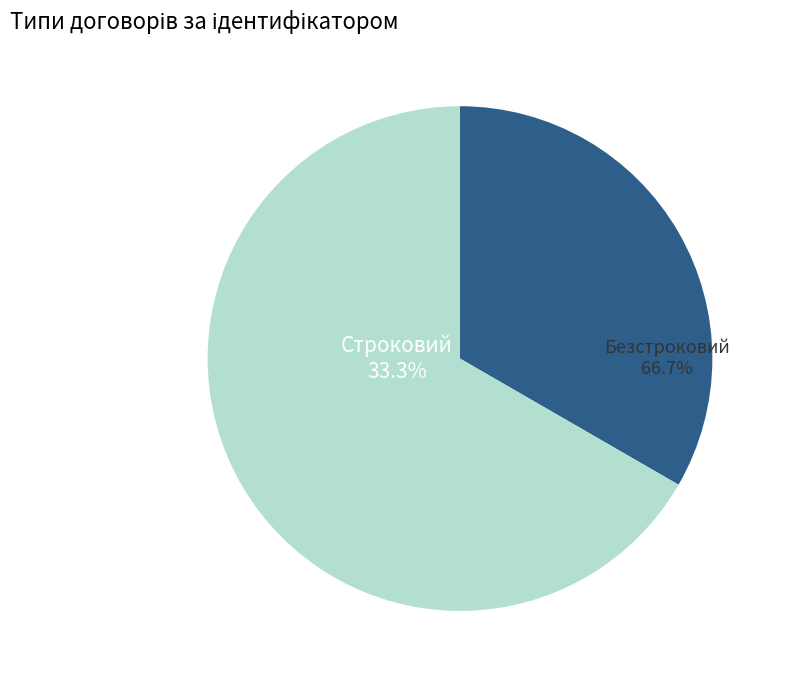

To the nearest percent, what portion does Строковий represent?

33%